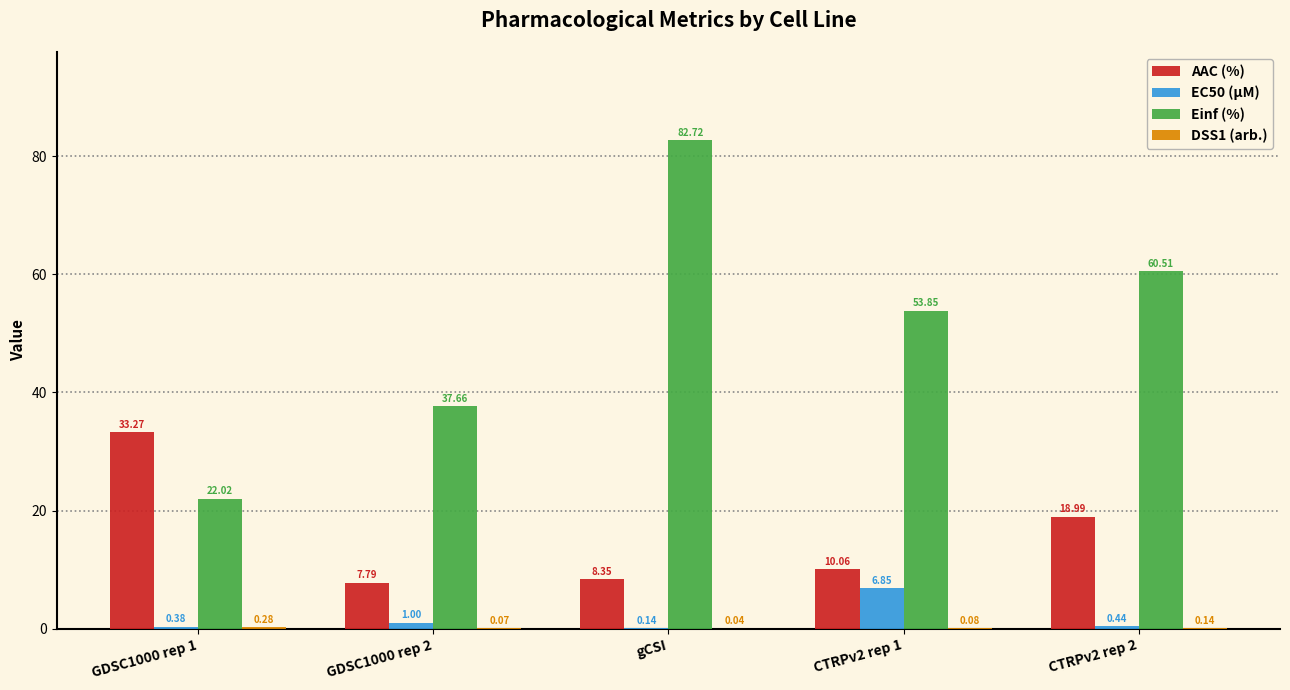

How many groups of bars are there?

5